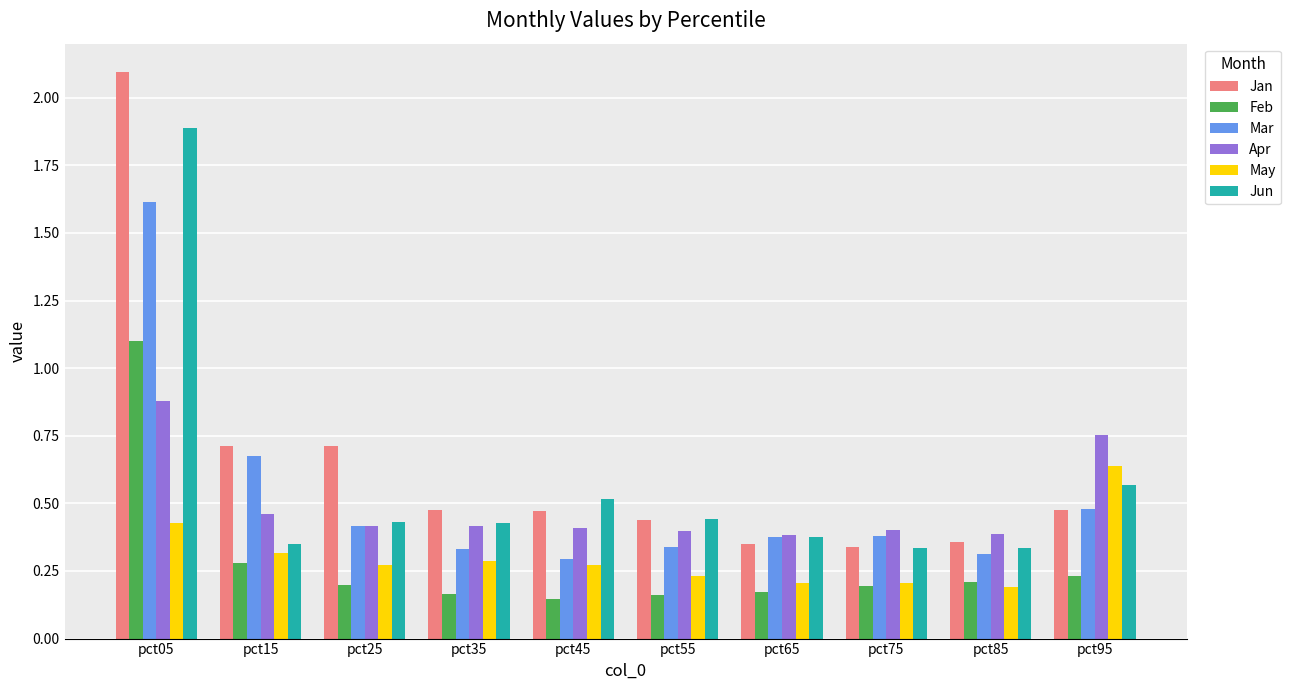

True or false: Jun has a value of 0.6 at pct25.

False